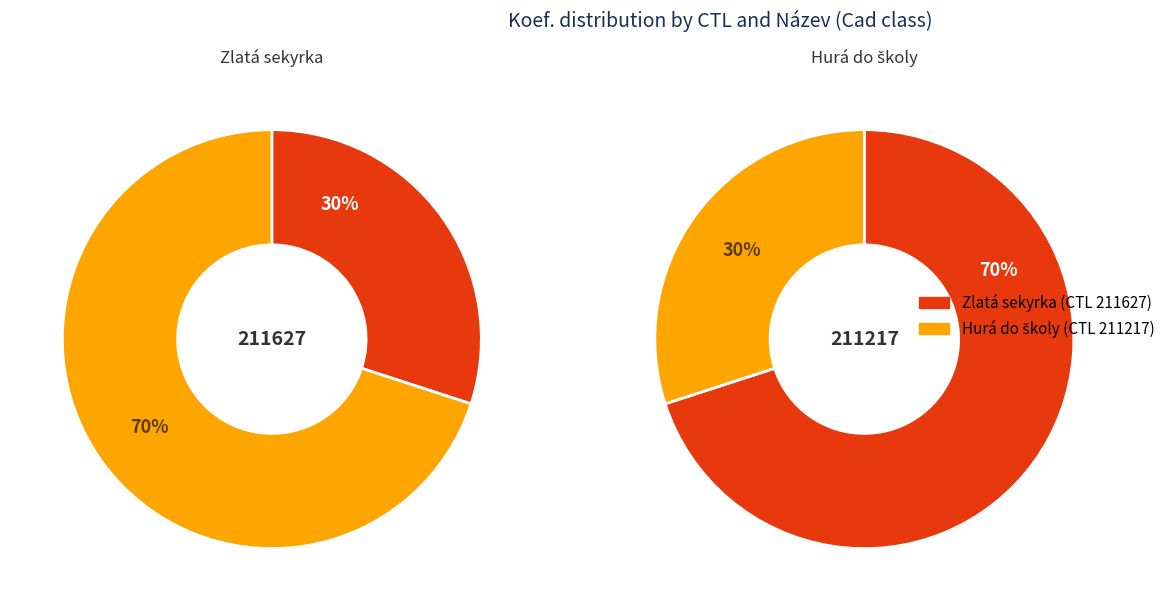

To the nearest percent, what portion does Hurá do školy represent?

70%